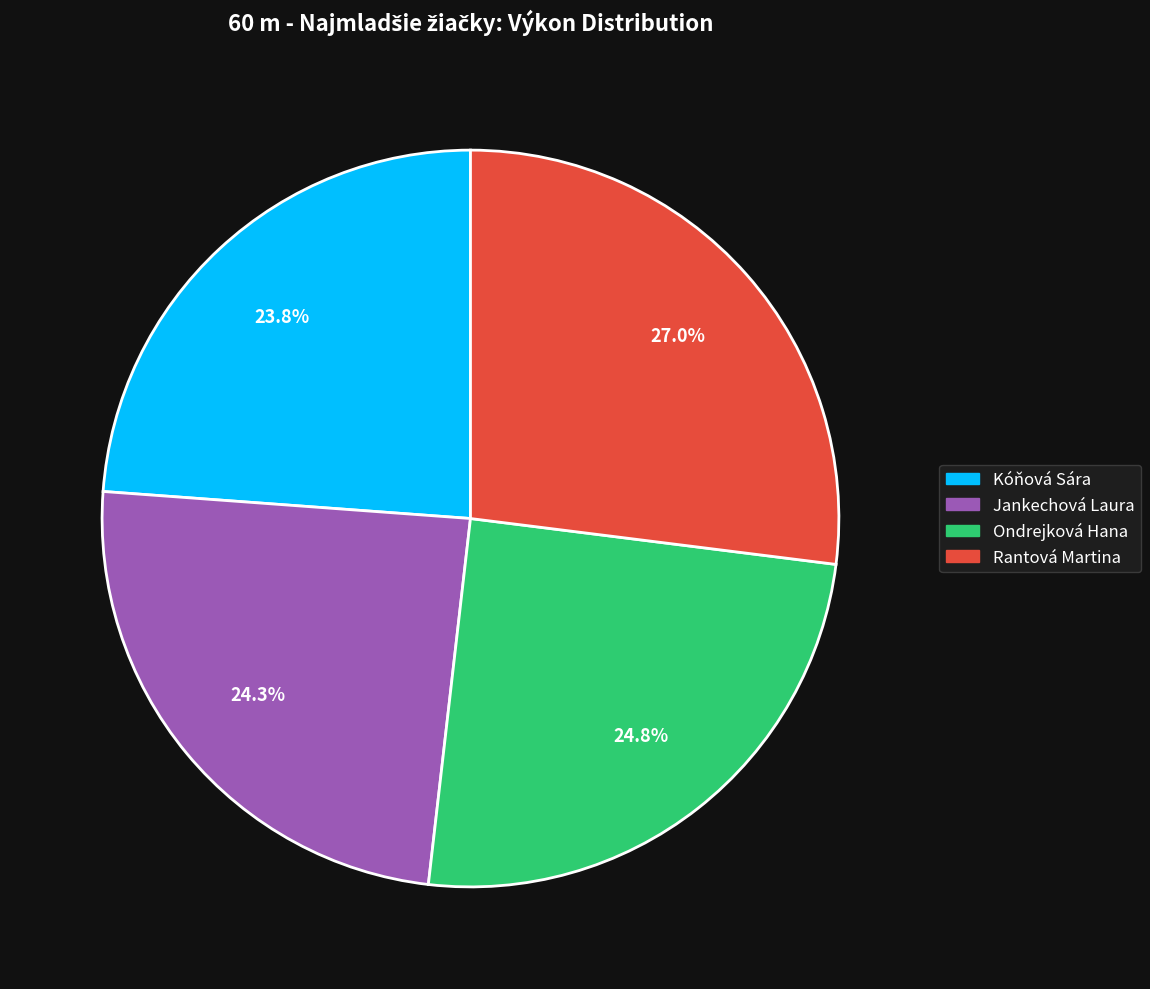

To the nearest percent, what percentage of the pie is Jankechová Laura?

24%